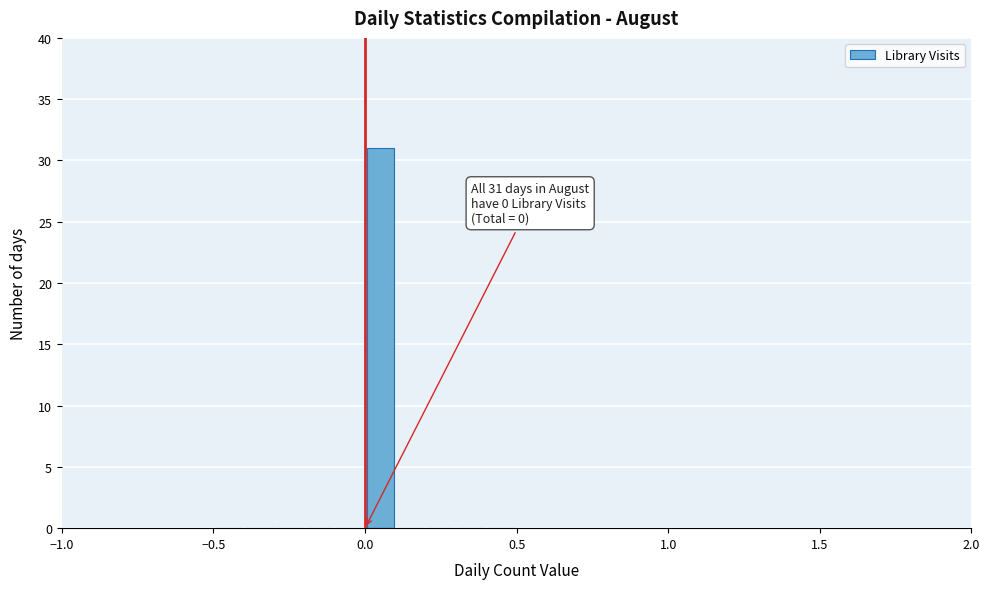

Read against the x-axis, roughly where is the centre of the tallest bar?

0.05